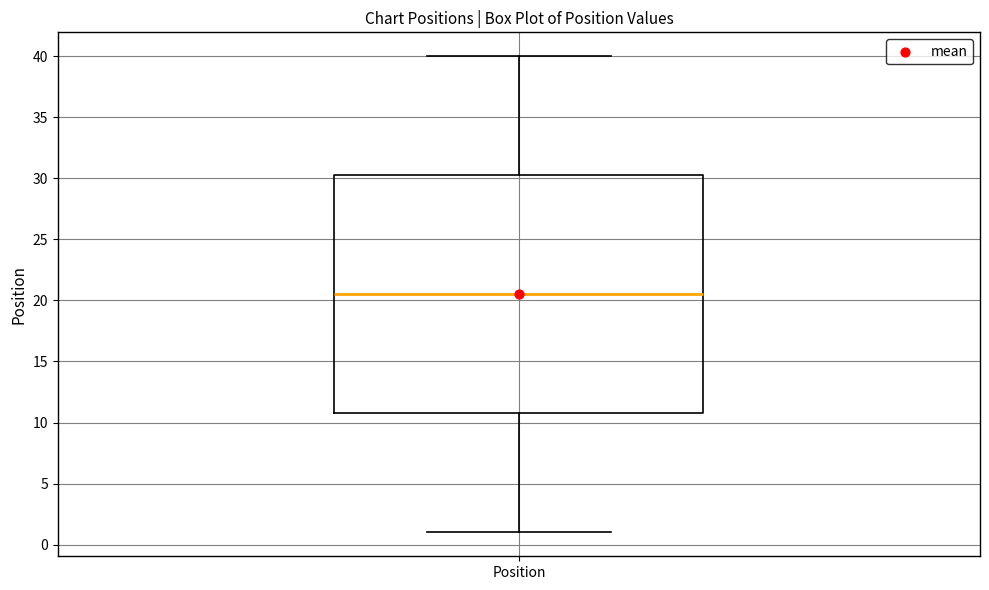

Transcribe this box plot: give where the median line is, the range the box spans, and where the two whiskers end, as read against the y-axis. The values are not printed on the chart, so give them approximately, as read against the axis.

median 20.5, box 11.0 to 30.5, whiskers 1.0 to 40.0